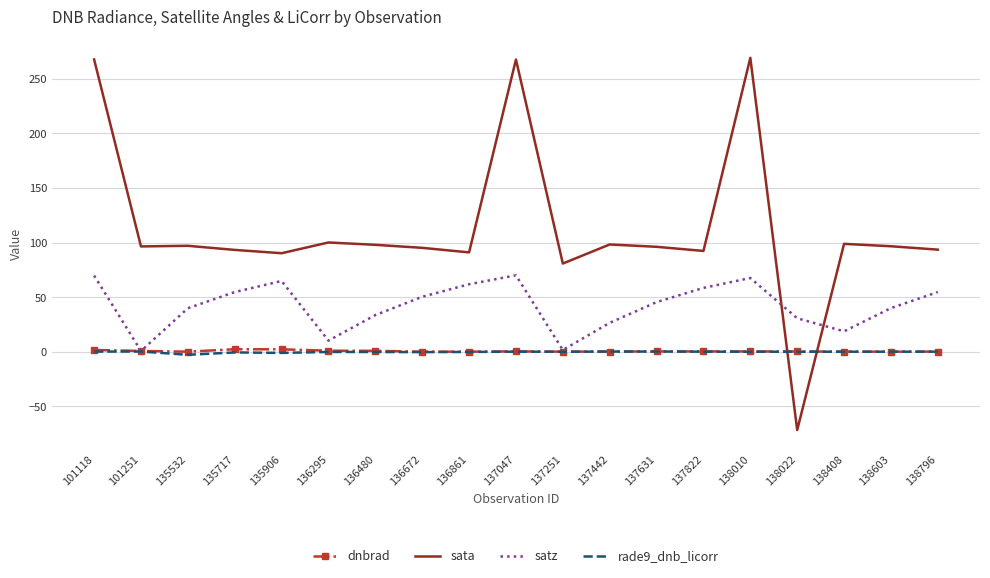

Which series has the widest spread of values?

sata